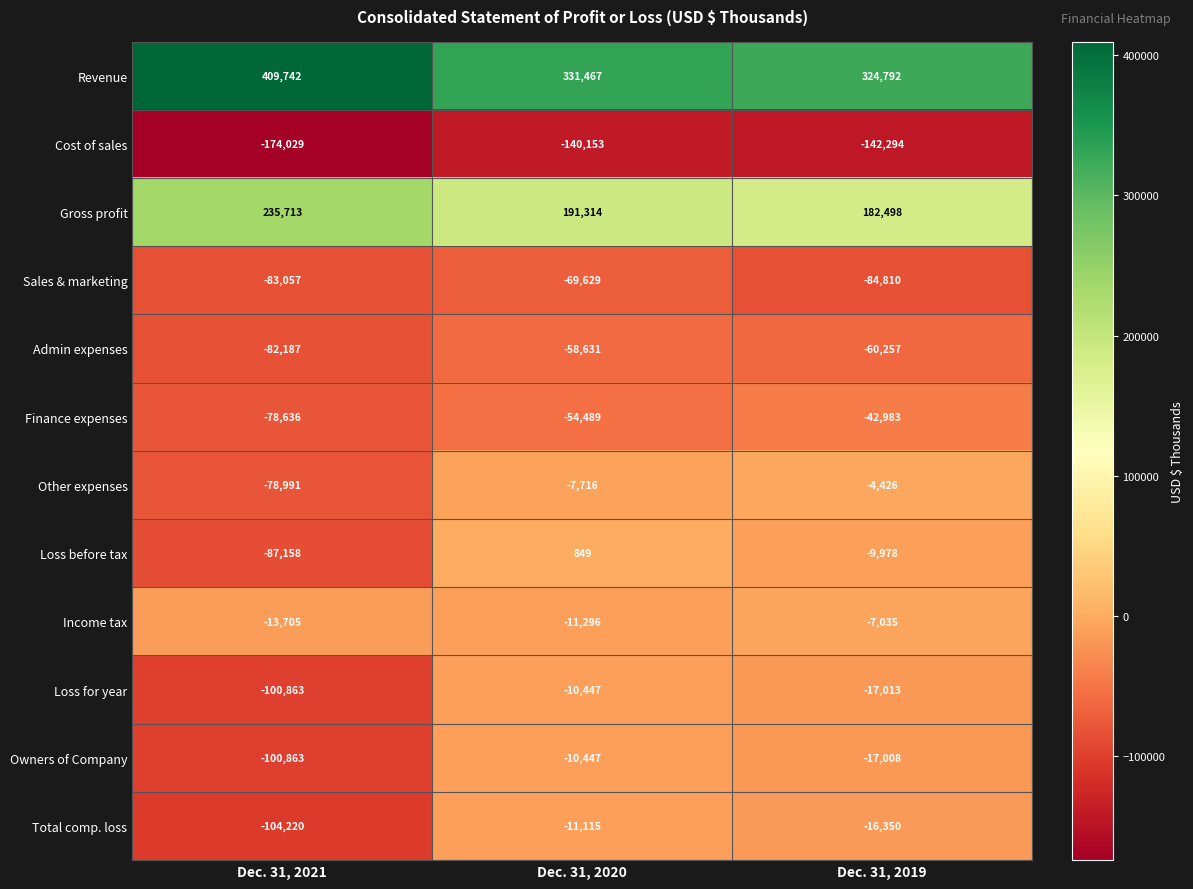

Read the Loss before tax value at Dec. 31, 2020.

849